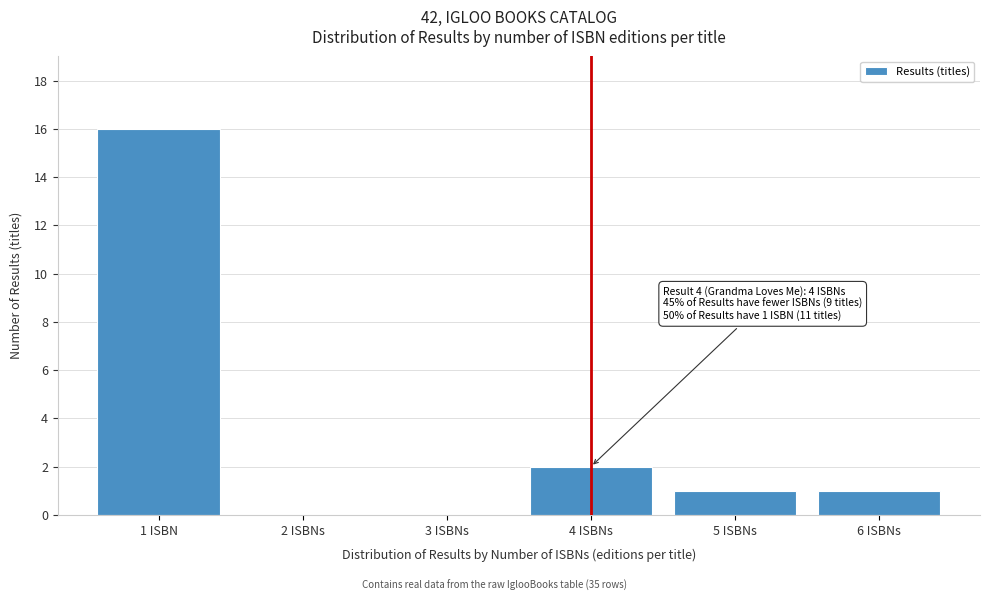

Reading left to right, list all the values displayed in this chart.

1 ISBN=16	2 ISBNs=0	3 ISBNs=0	4 ISBNs=2	5 ISBNs=1	6 ISBNs=1